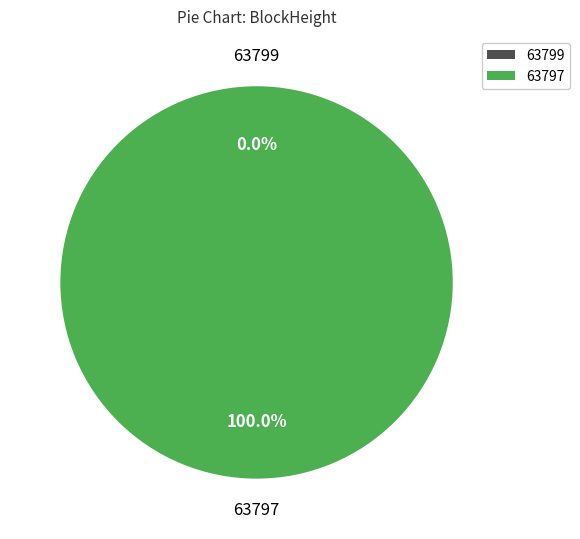

Rank the categories by value from highest to lowest.

63797, 63799